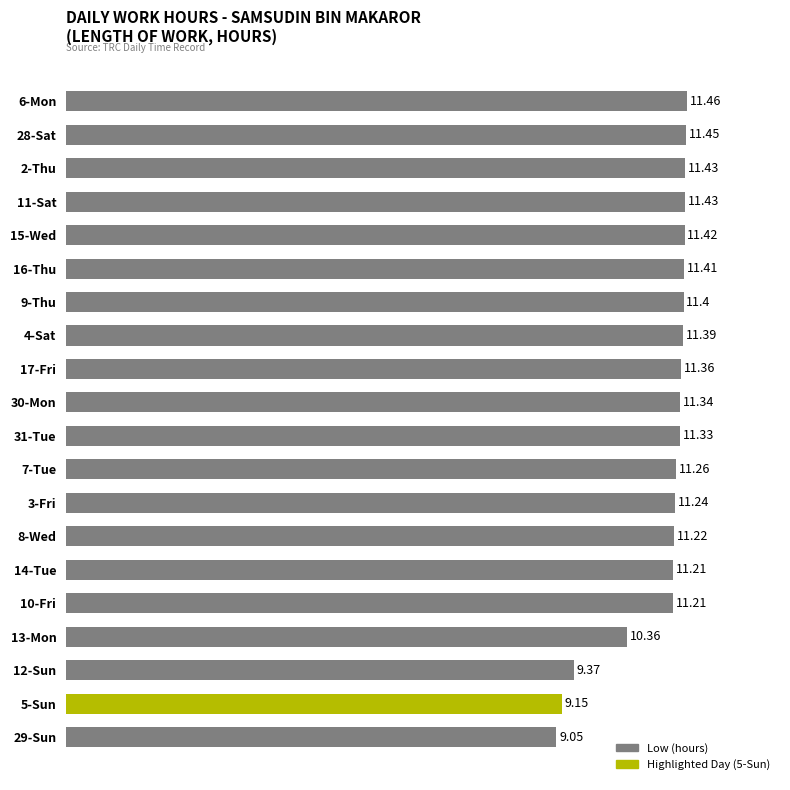

Between 6-Mon and 14-Tue, which is larger?

6-Mon